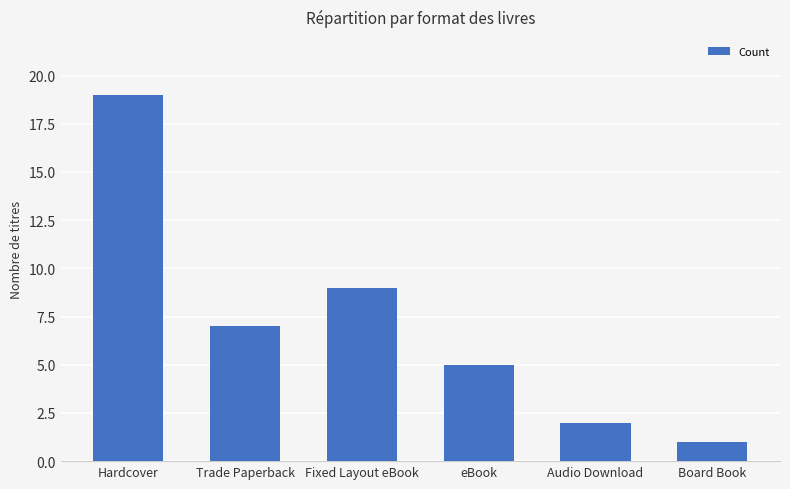

List the labels in order of value, largest first.

Hardcover, Fixed Layout eBook, Trade Paperback, eBook, Audio Download, Board Book